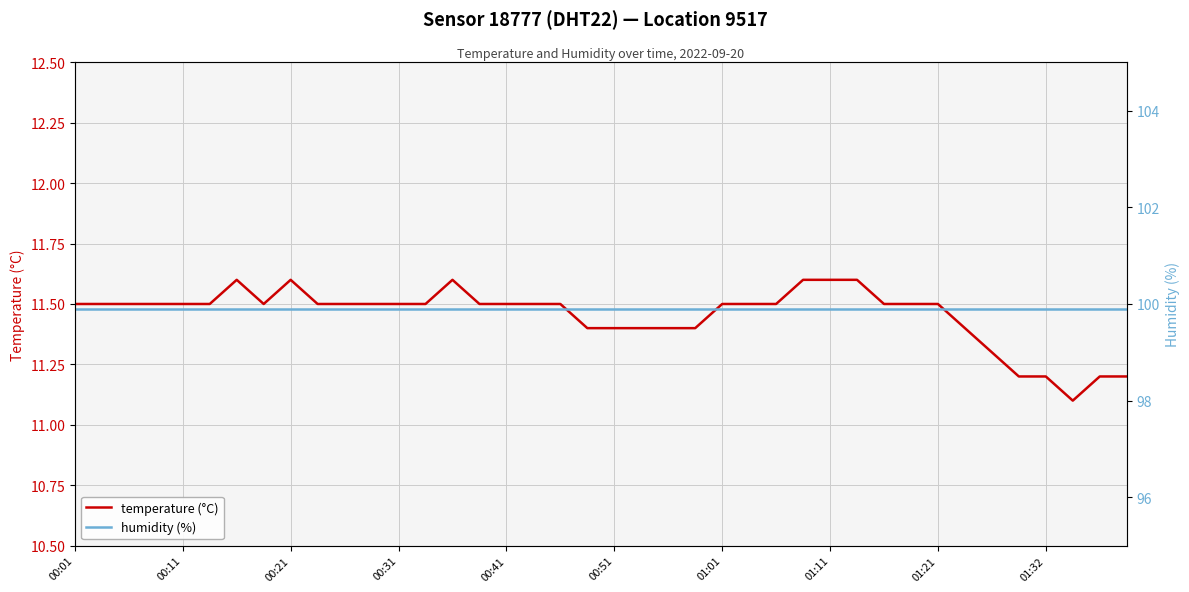

True or false: temperature (°C) has more than 1 points higher than both neighbors.

True